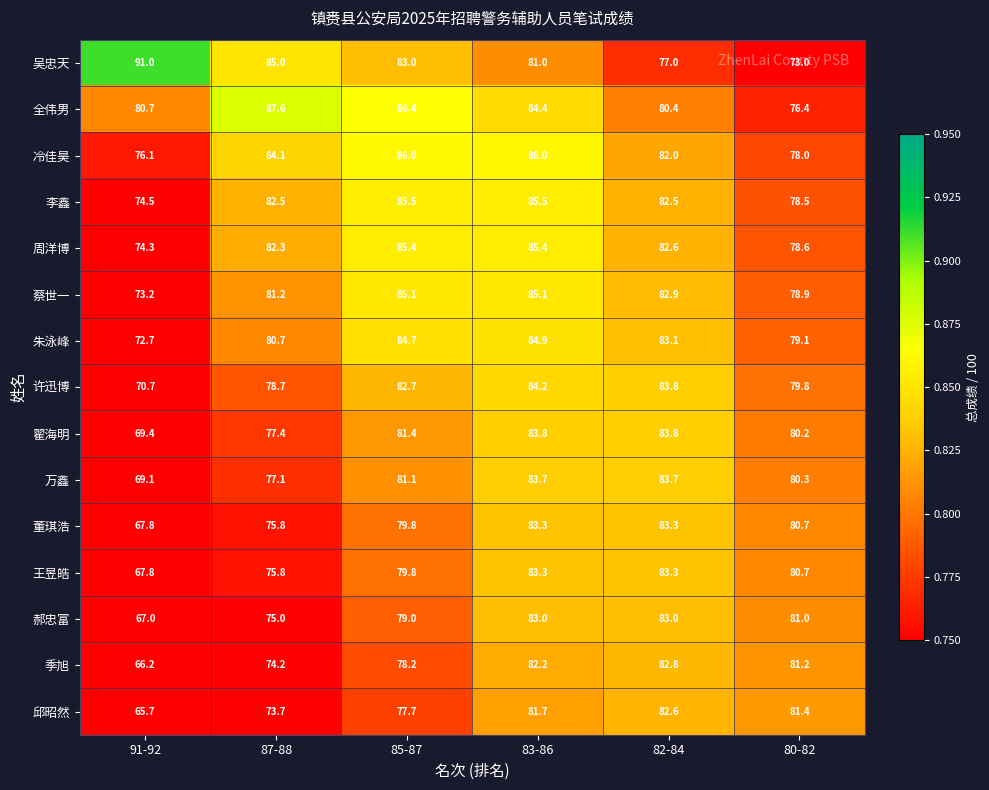

Which series has the largest total across all categories?

全伟男